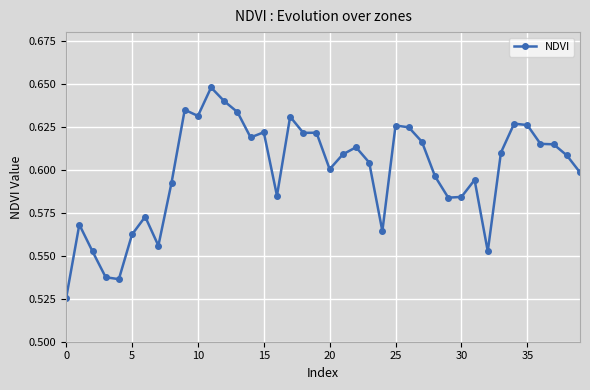

True or false: the data has more than 1 interior local peaks.

True